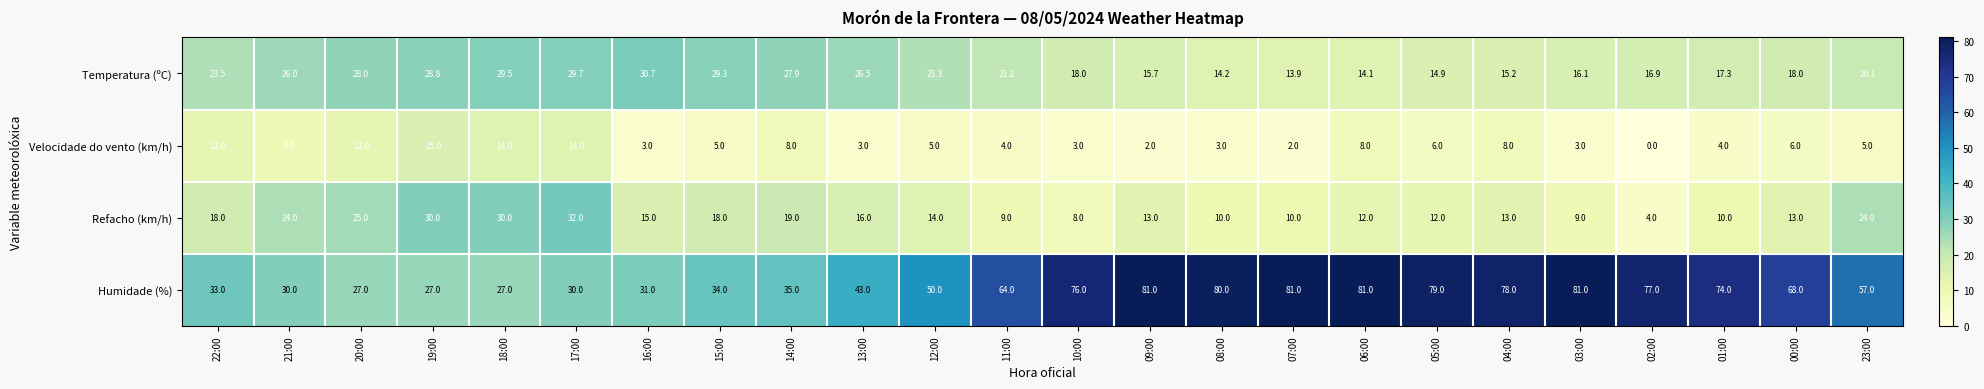

Which series has the widest spread of values?

Humidade (%)